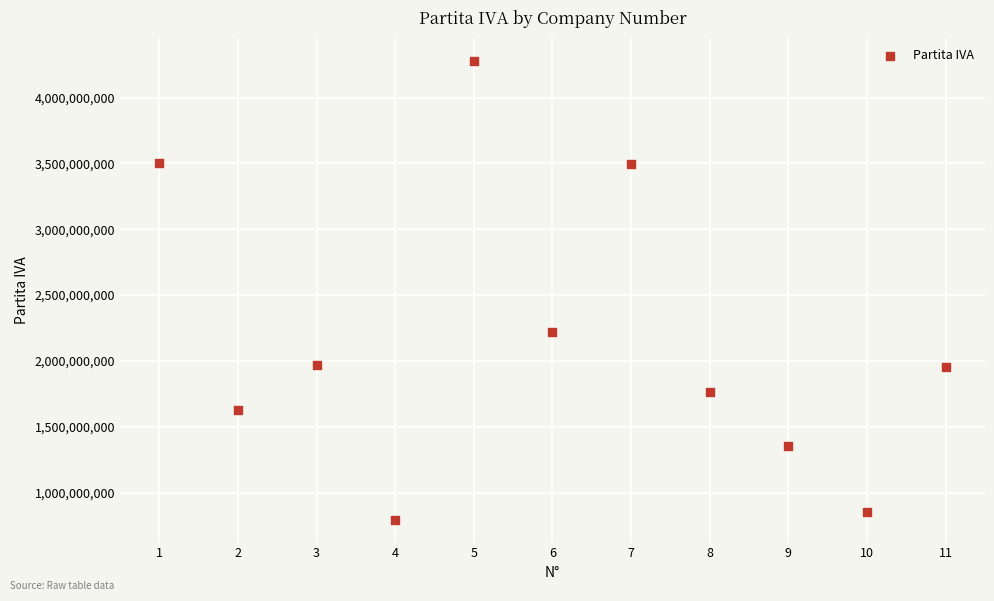

What Y value in the scatter plot is closest to 2536985402?

2216561205